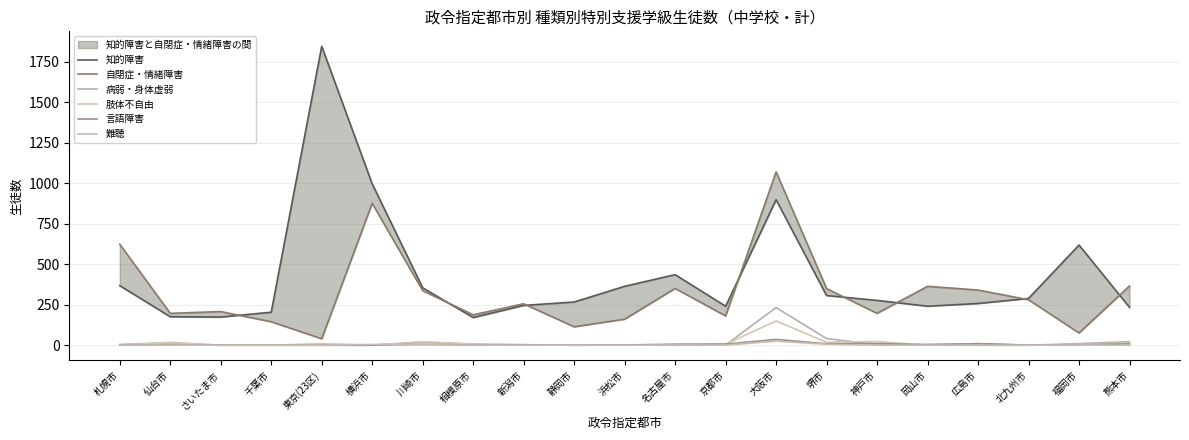

At which label does 肢体不自由 reach its peak?

大阪市